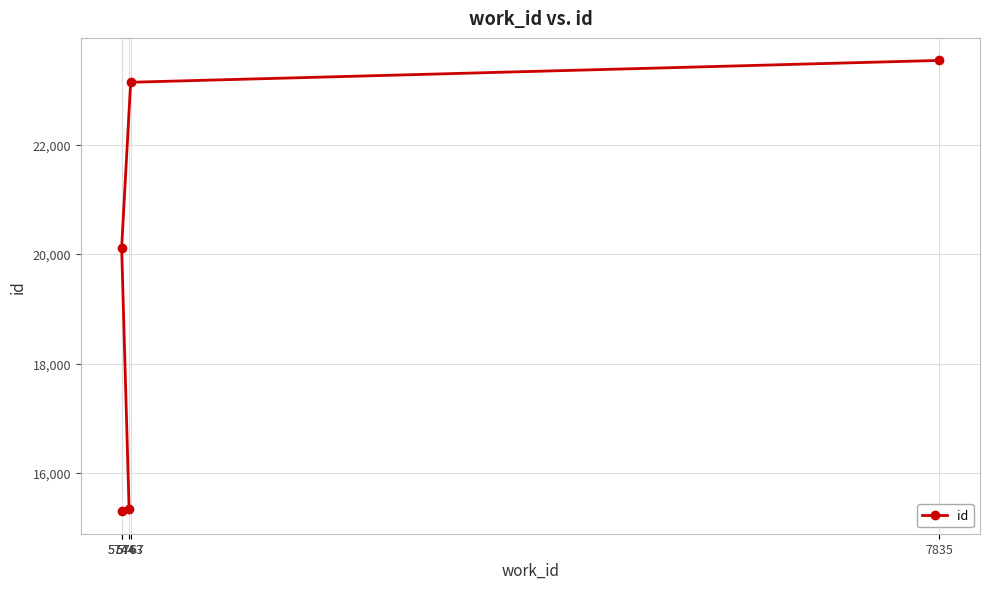

True or false: the data shows 12271 at 5744.

False